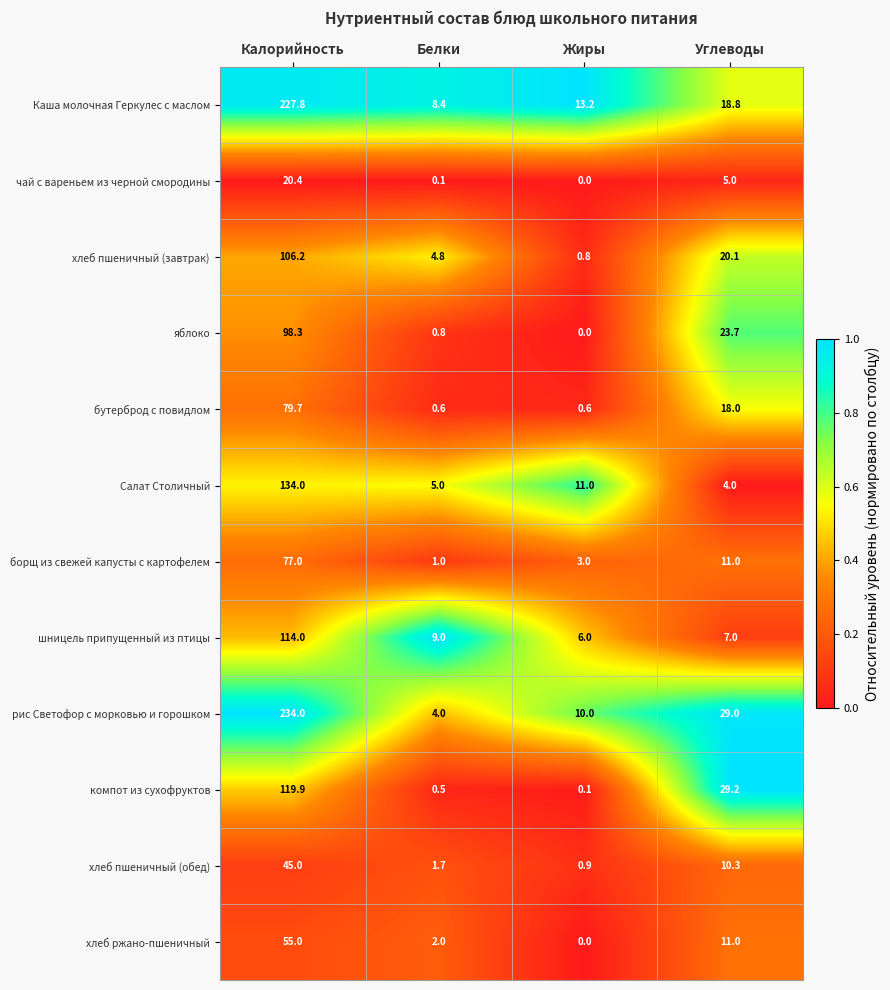

What is the difference between the maximum and minimum values in the хлеб пшеничный (завтрак) series?

105.4